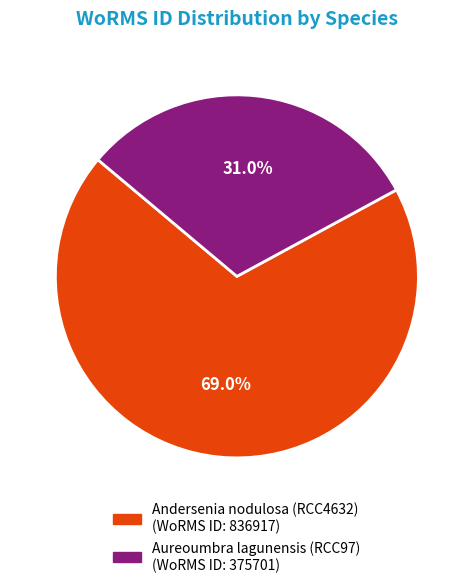

What is the total percentage of Aureoumbra lagunensis (RCC97) and Andersenia nodulosa (RCC4632)?

100.0%